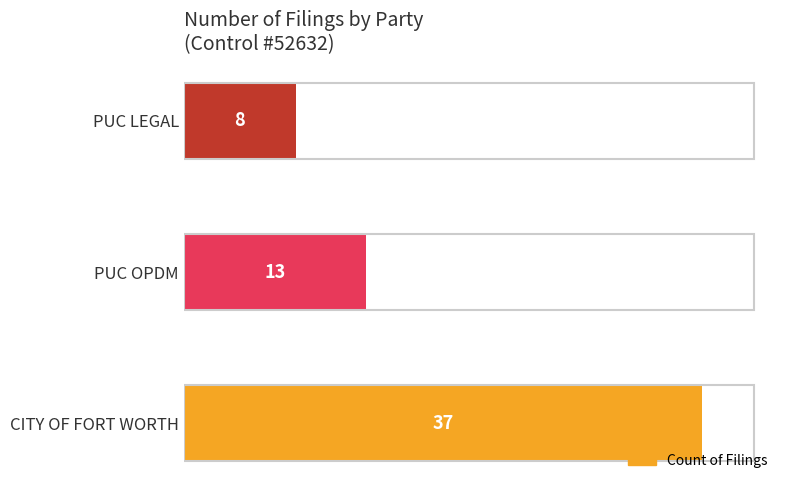

Reading bottom to top, extract all data points from this chart.

37	13	8